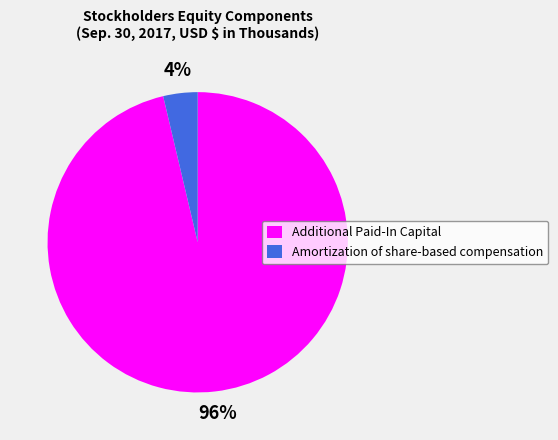

How many slices are in this pie chart?

2